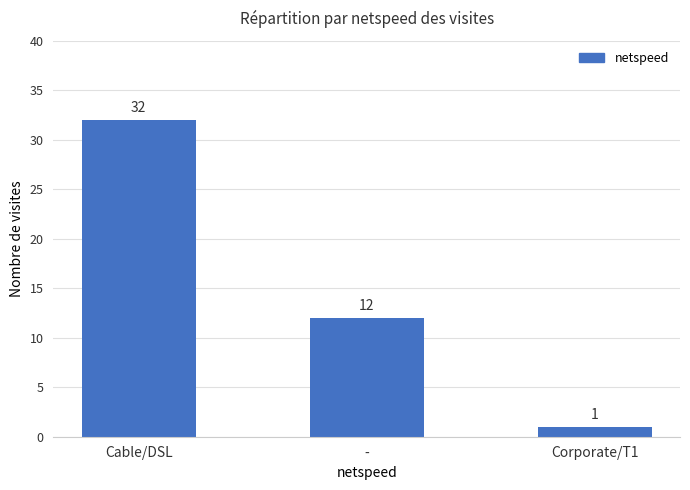

How many values are below 12?

1